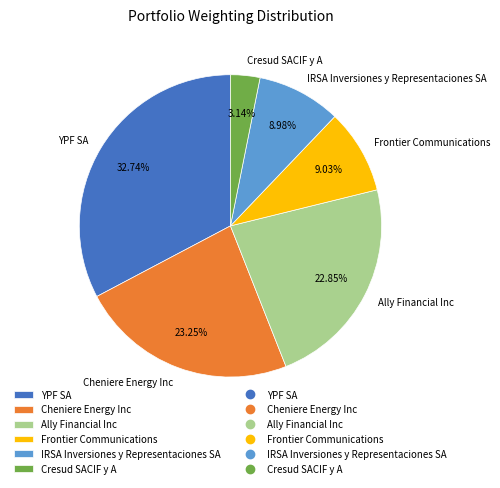

How many segments does this pie chart have?

6